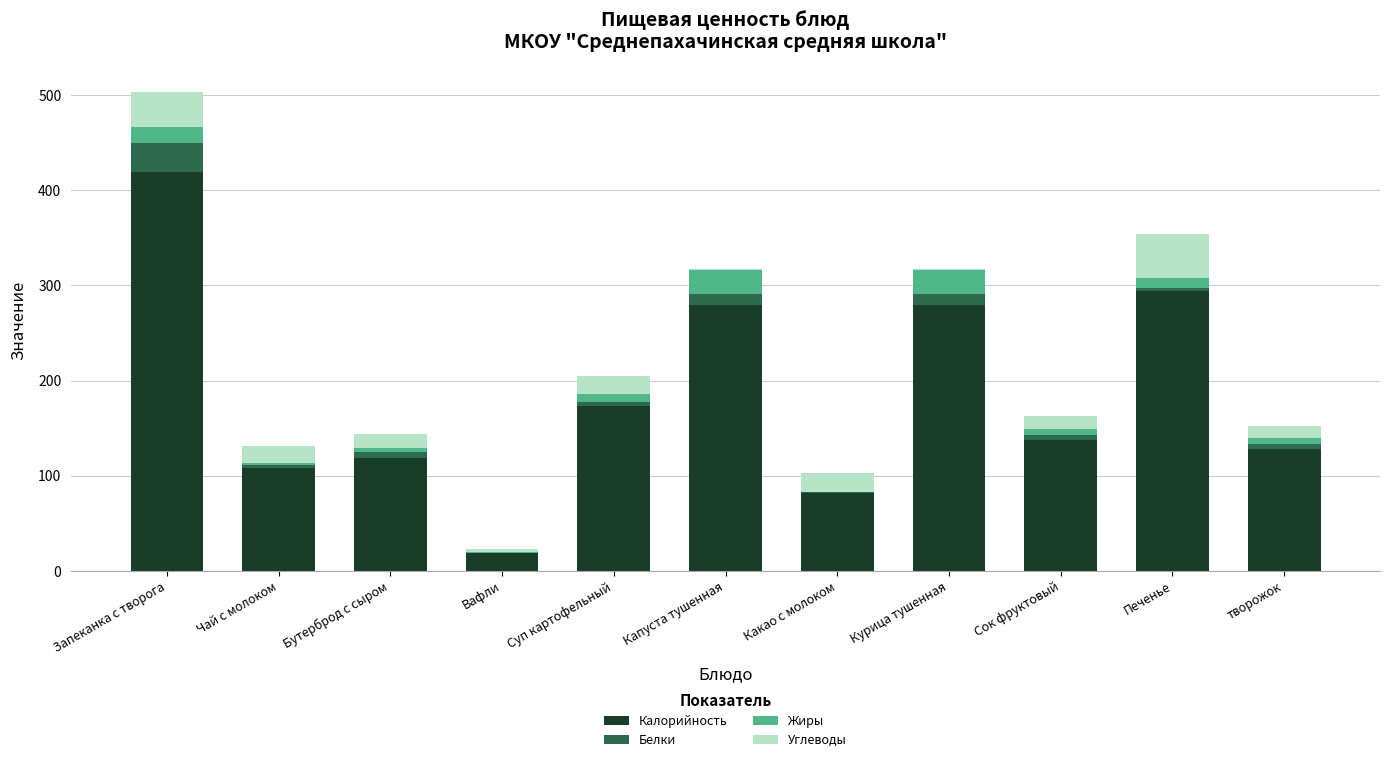

At which category is the sum across all series the highest?

Запеканка с творога